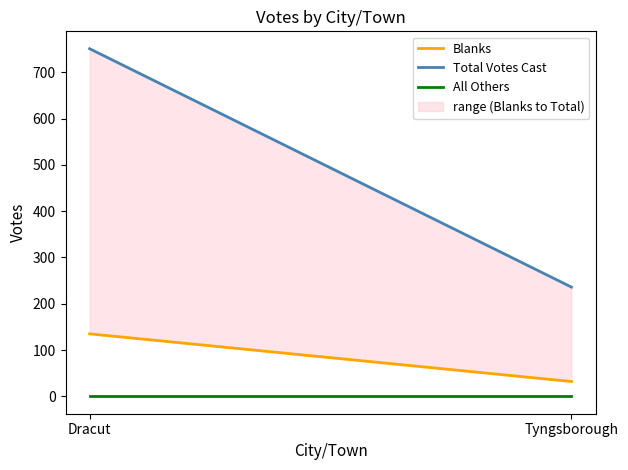

Read the Total Votes Cast value at Dracut.

751